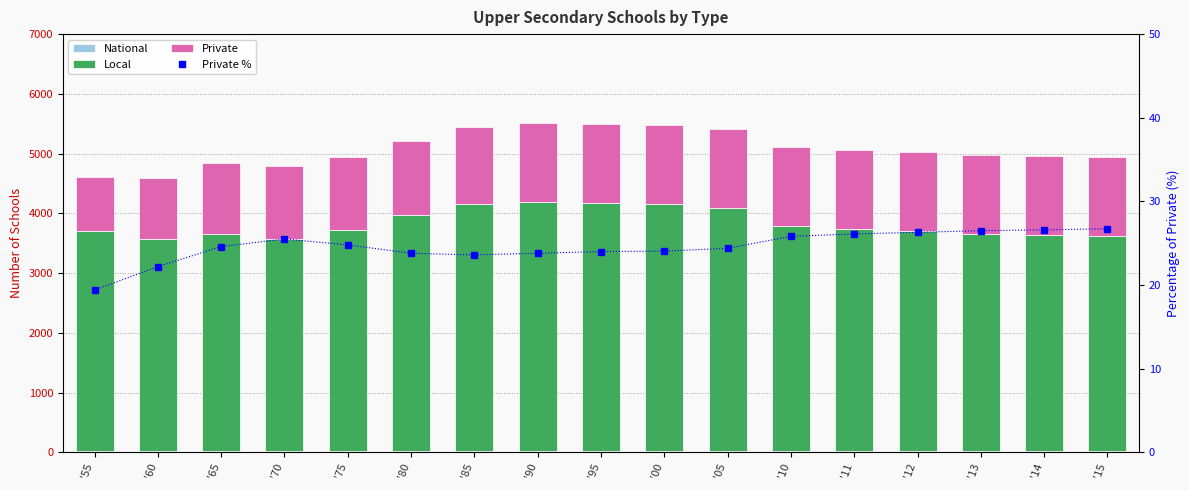

What position from the left is '70?

4